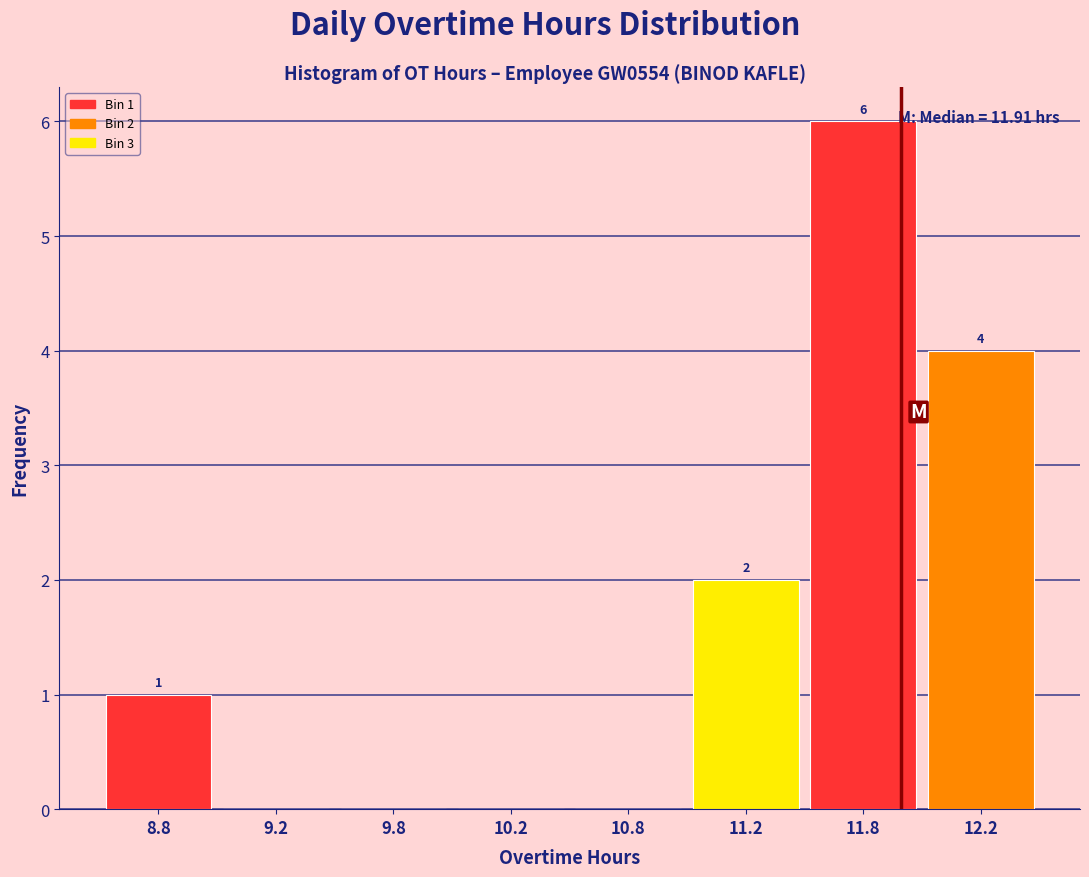

Reading left to right, extract all data points from this chart.

8.8=1	9.2=0	9.8=0	10.2=0	10.8=0	11.2=2	11.8=6	12.2=4